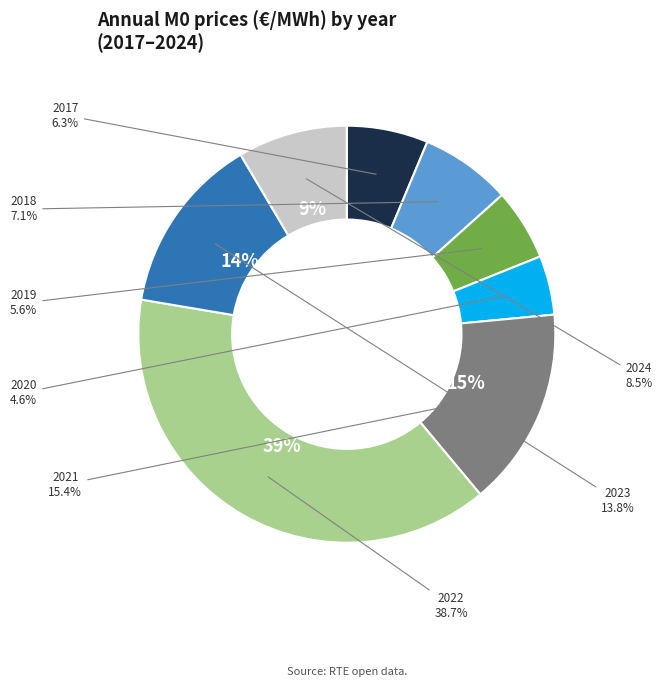

What is the change in value from 2020 to 2022?

+243.3